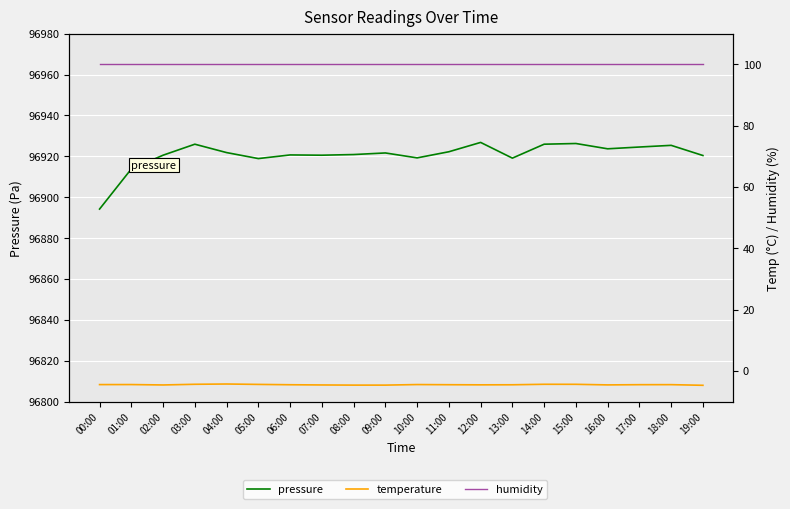

What is the label of the 13th point from the left?

12:00